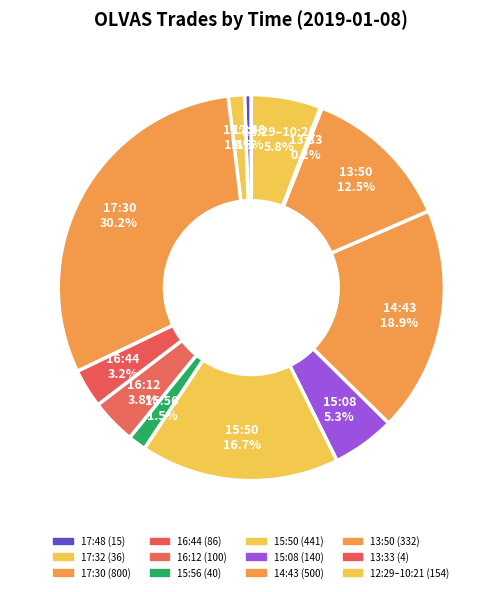

Is there any slice that represents more than half of the pie?

No